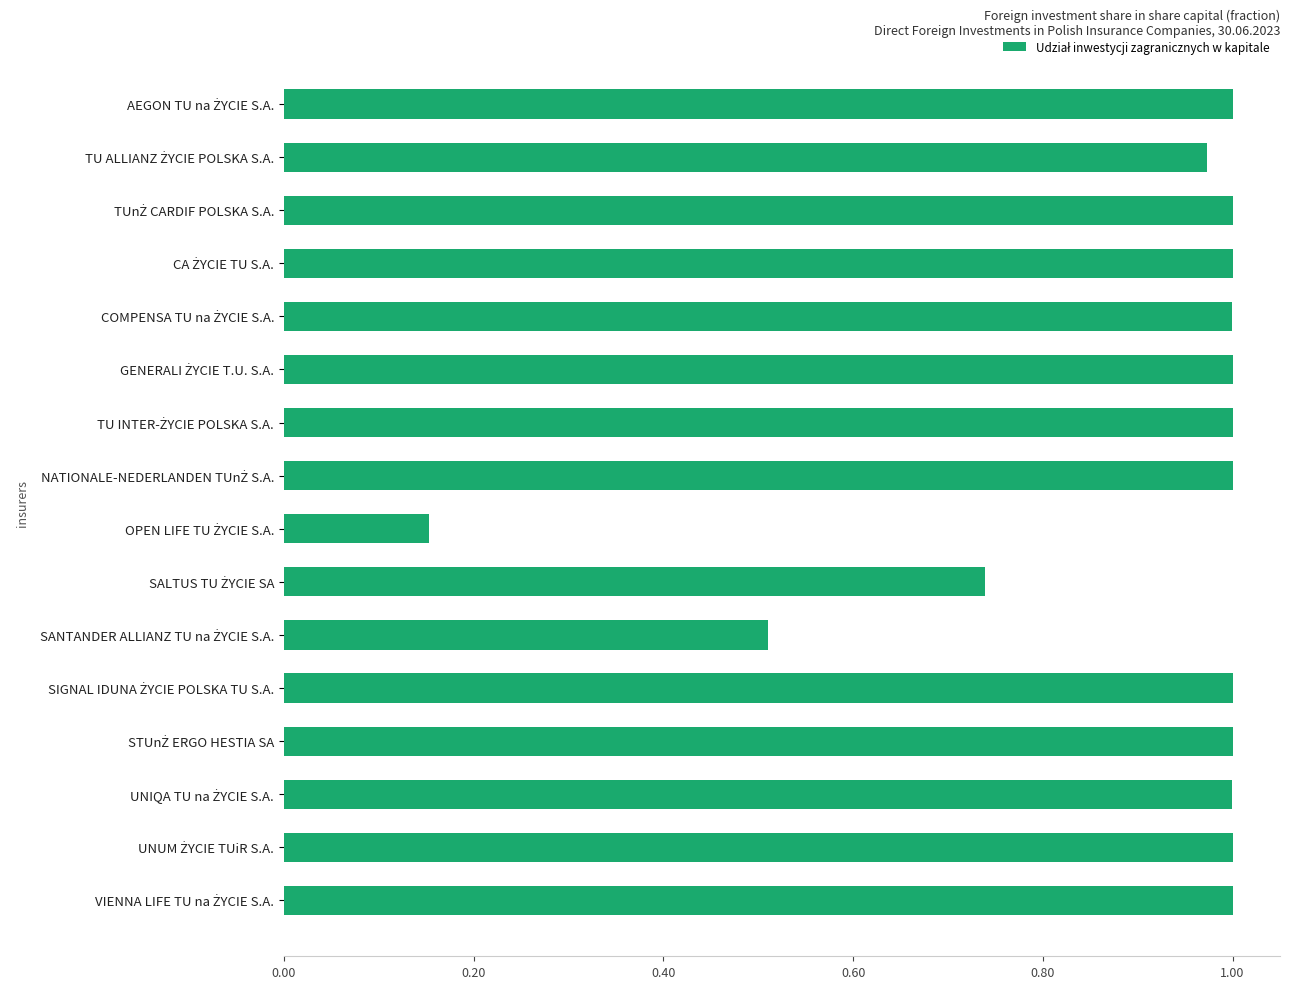

What is the difference between the maximum and minimum values?

0.8